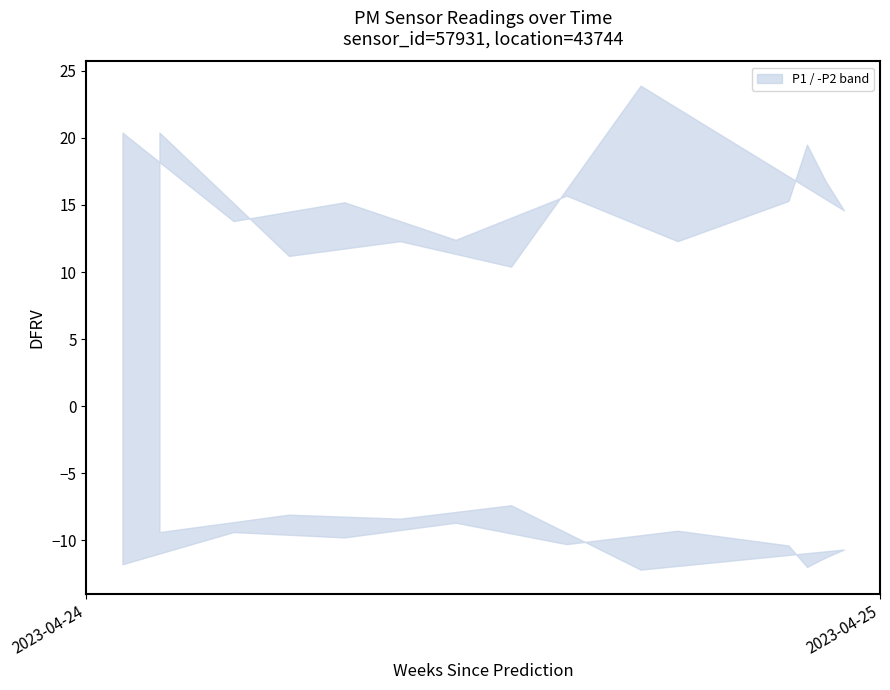

Between 2023-04-25T03:02:57 and 2023-04-25T02:02:20, which is larger?

2023-04-25T02:02:20